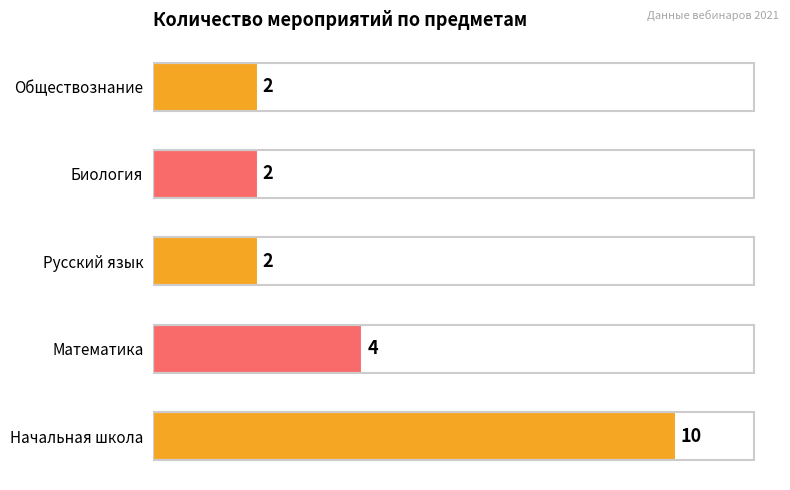

Reading bottom to top, transcribe all the data shown in this chart.

Начальная школа=10	Математика=4	Русский язык=2	Биология=2	Обществознание=2